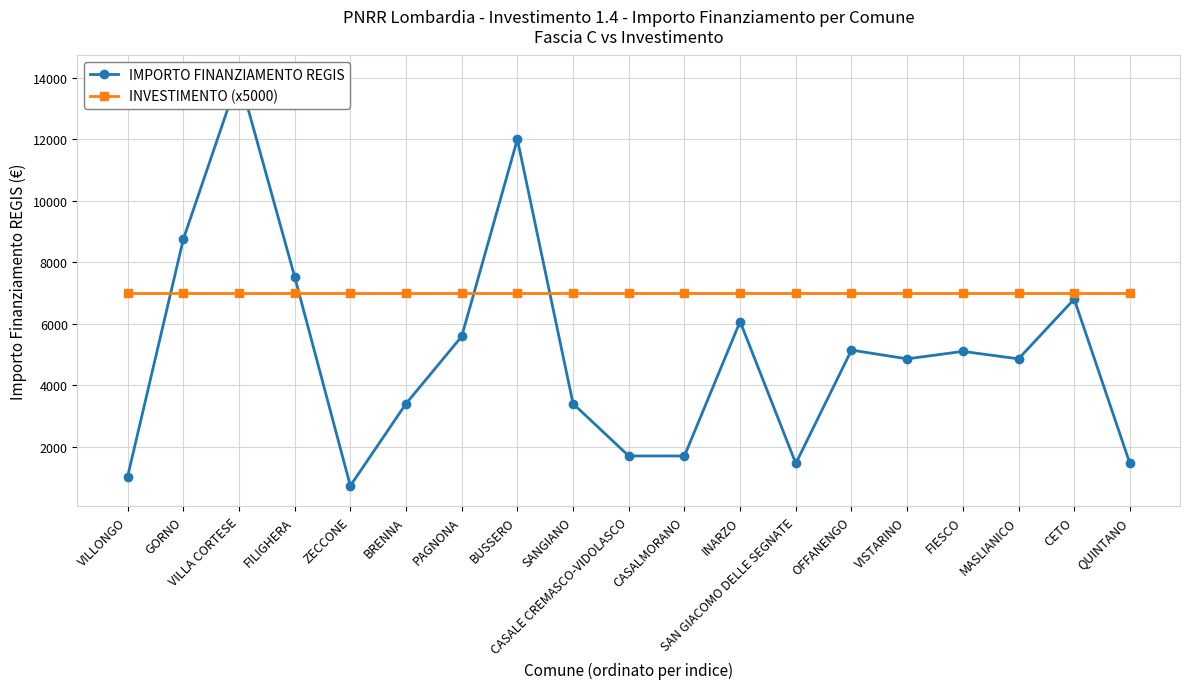

Reading left to right, transcribe all the data shown in this chart.

IMPORTO FINANZIAMENTO REGIS: VILLONGO=1029	GORNO=8748	VILLA CORTESE=14063	FILIGHERA=7533	ZECCONE=729	BRENNA=3402	PAGNONA=5589	BUSSERO=12005	SANGIANO=3402	CASALE CREMASCO-VIDOLASCO=1701	CASALMORANO=1701	INARZO=6075	SAN GIACOMO DELLE SEGNATE=1458	OFFANENGO=5145	VISTARINO=4860	FIESCO=5103	MASLIANICO=4860	CETO=6804	QUINTANO=1458
INVESTIMENTO (x5000): VILLONGO=7000	GORNO=7000	VILLA CORTESE=7000	FILIGHERA=7000	ZECCONE=7000	BRENNA=7000	PAGNONA=7000	BUSSERO=7000	SANGIANO=7000	CASALE CREMASCO-VIDOLASCO=7000	CASALMORANO=7000	INARZO=7000	SAN GIACOMO DELLE SEGNATE=7000	OFFANENGO=7000	VISTARINO=7000	FIESCO=7000	MASLIANICO=7000	CETO=7000	QUINTANO=7000